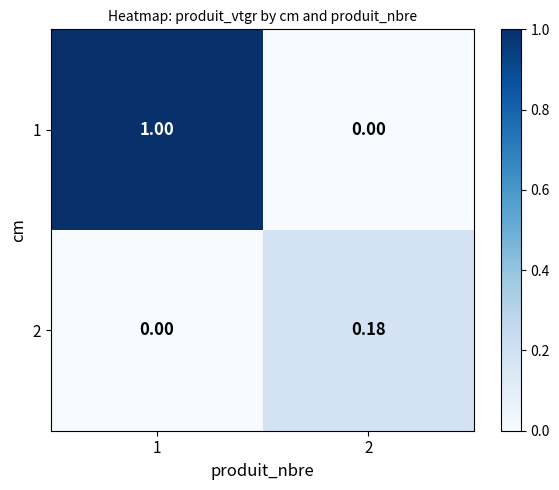

Is the value of 2 at 1 greater than the value of 1 at 1?

No